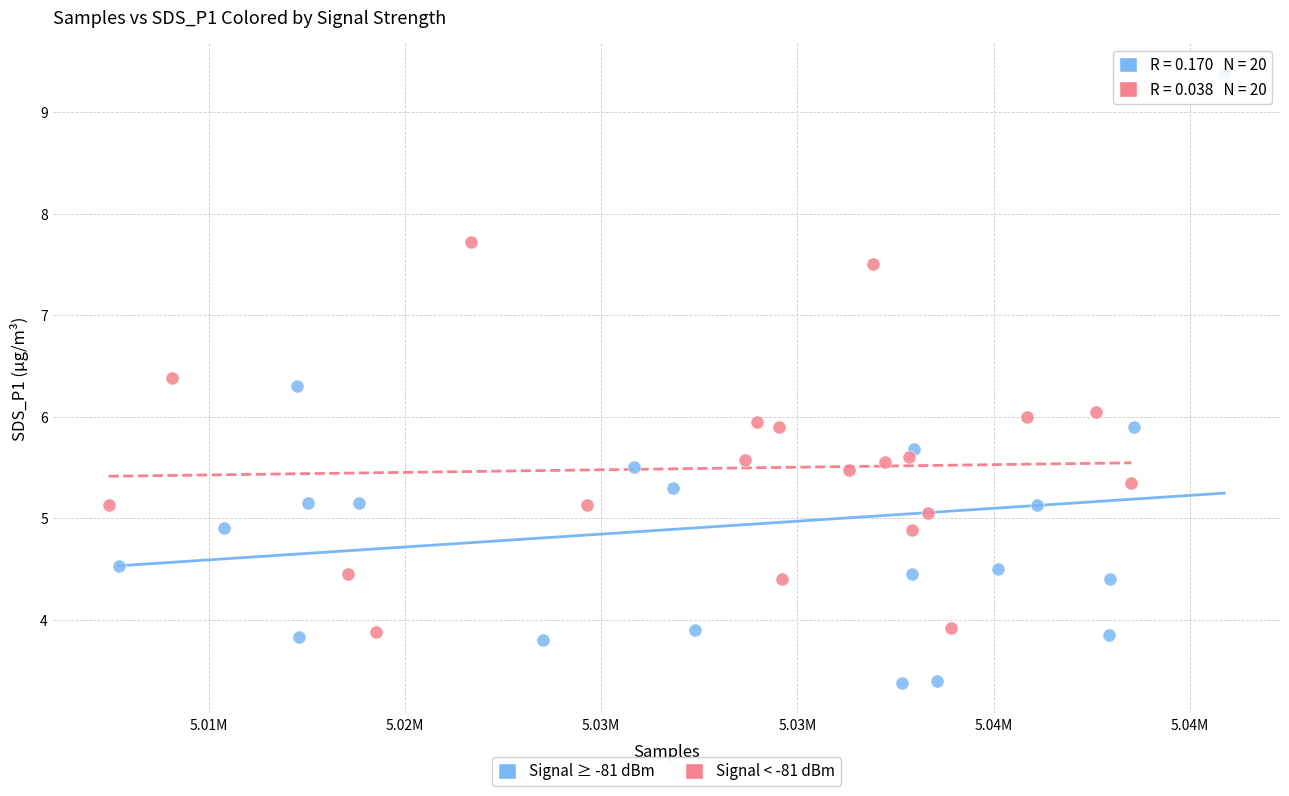

Which series has the largest Y range (max minus min)?

Signal ≥ -81 dBm